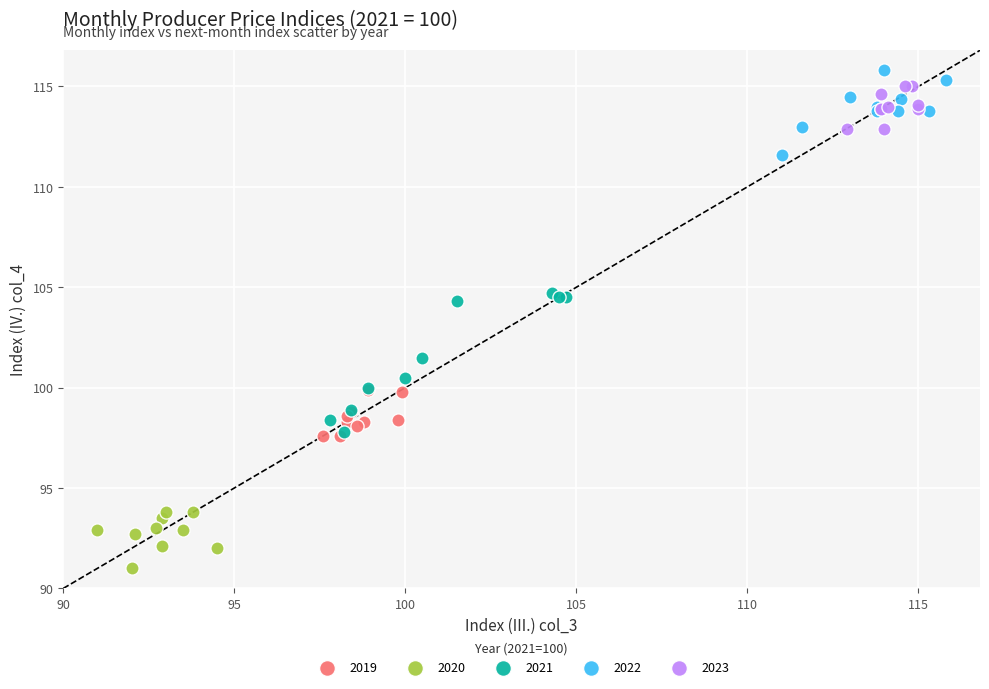

Which series reaches the minimum Y coordinate?

2020